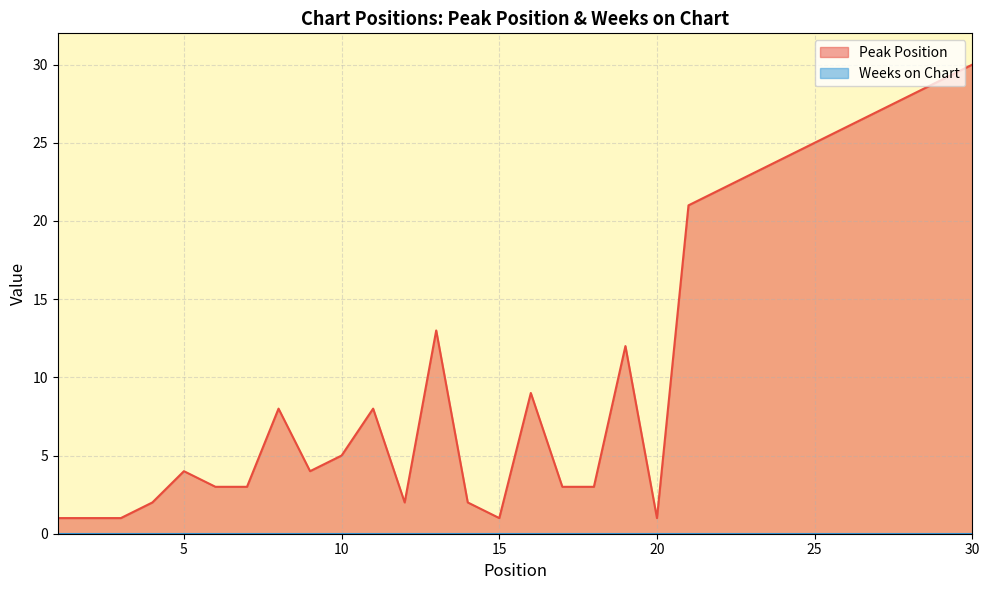

Which category has the lowest value across all series?

1